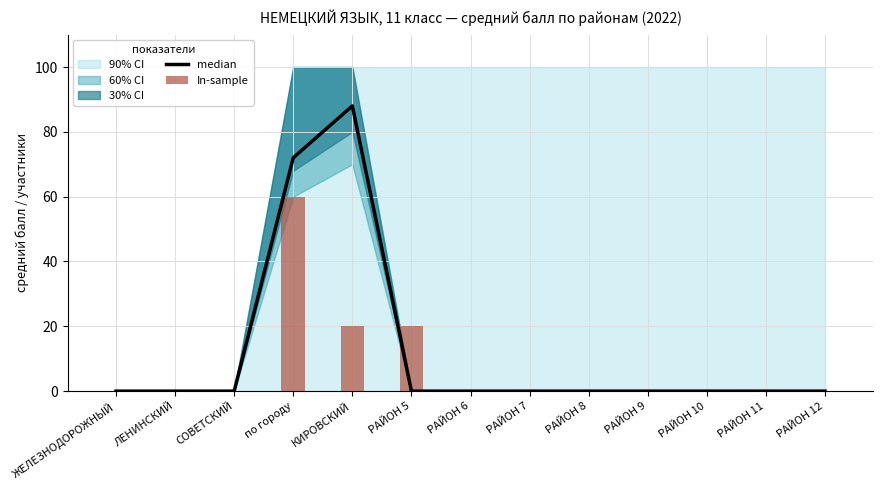

What is the average value of the In-sample series?

8